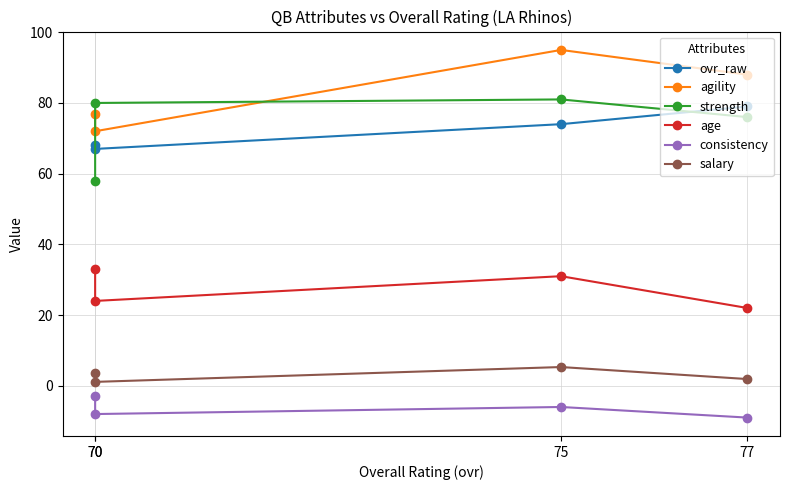

What are all the series names shown in the legend?

ovr_raw, agility, strength, age, consistency, salary